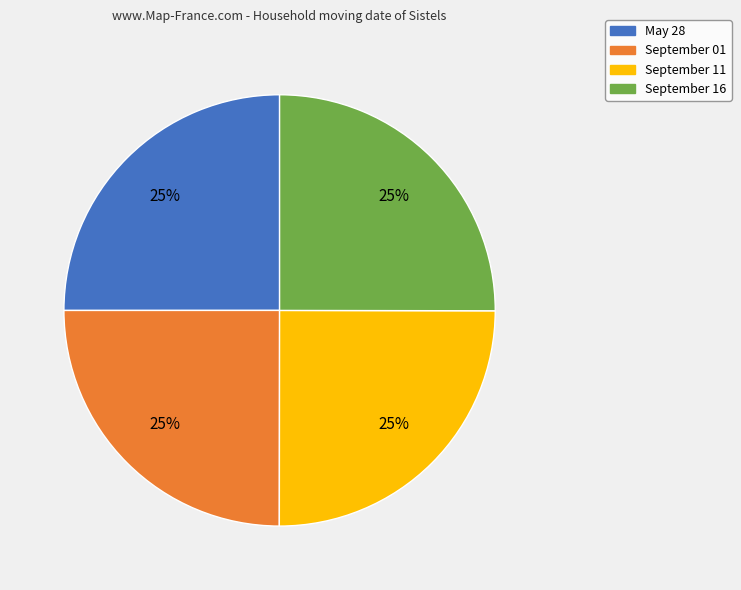

To the nearest percent, what percentage of the pie is September 16?

25%